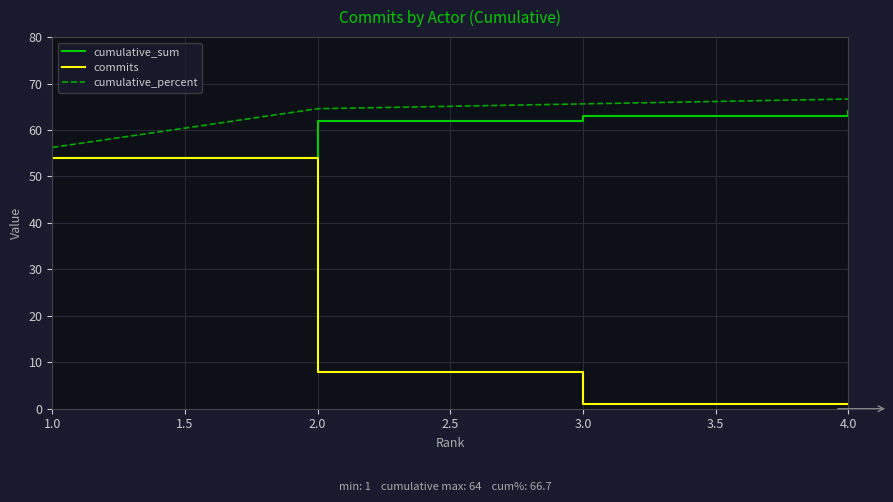

Does the chart have visible grid lines?

Yes